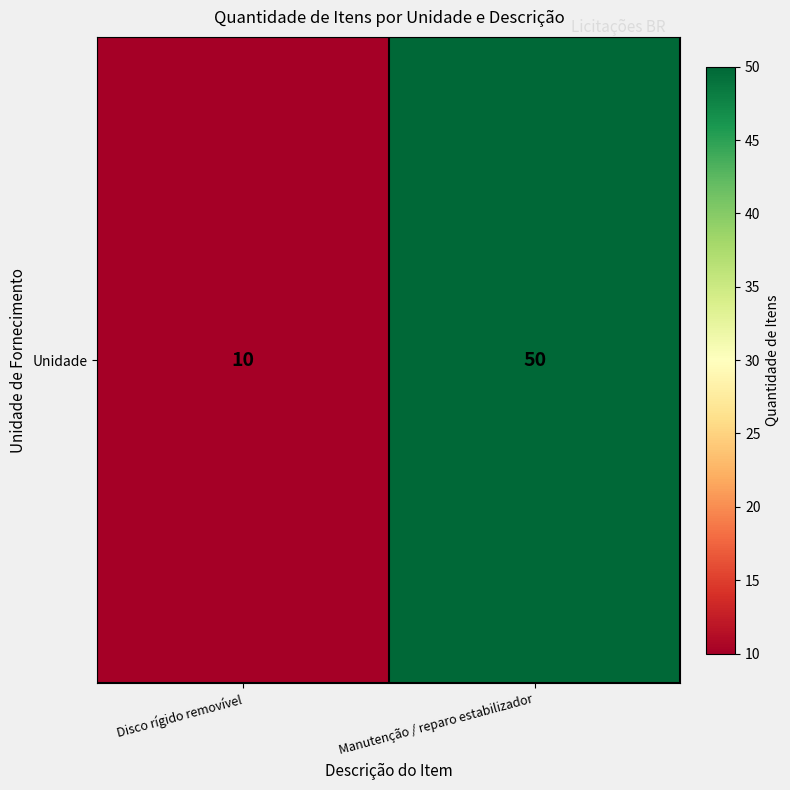

Which label corresponds to the largest value in the chart?

Manutenção / reparo estabilizador